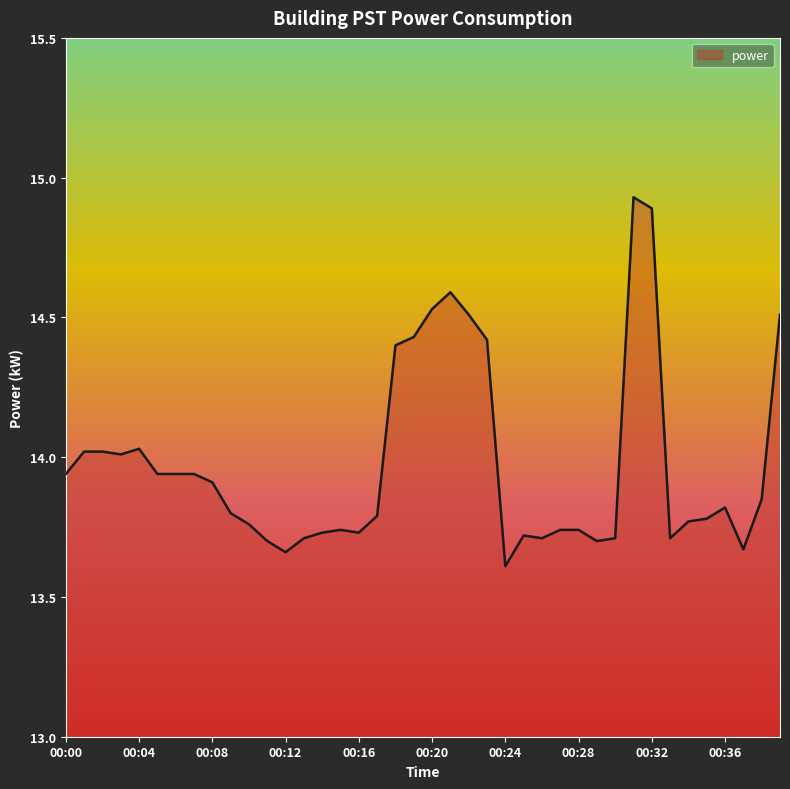

What is the difference between the maximum and minimum values?

1.3